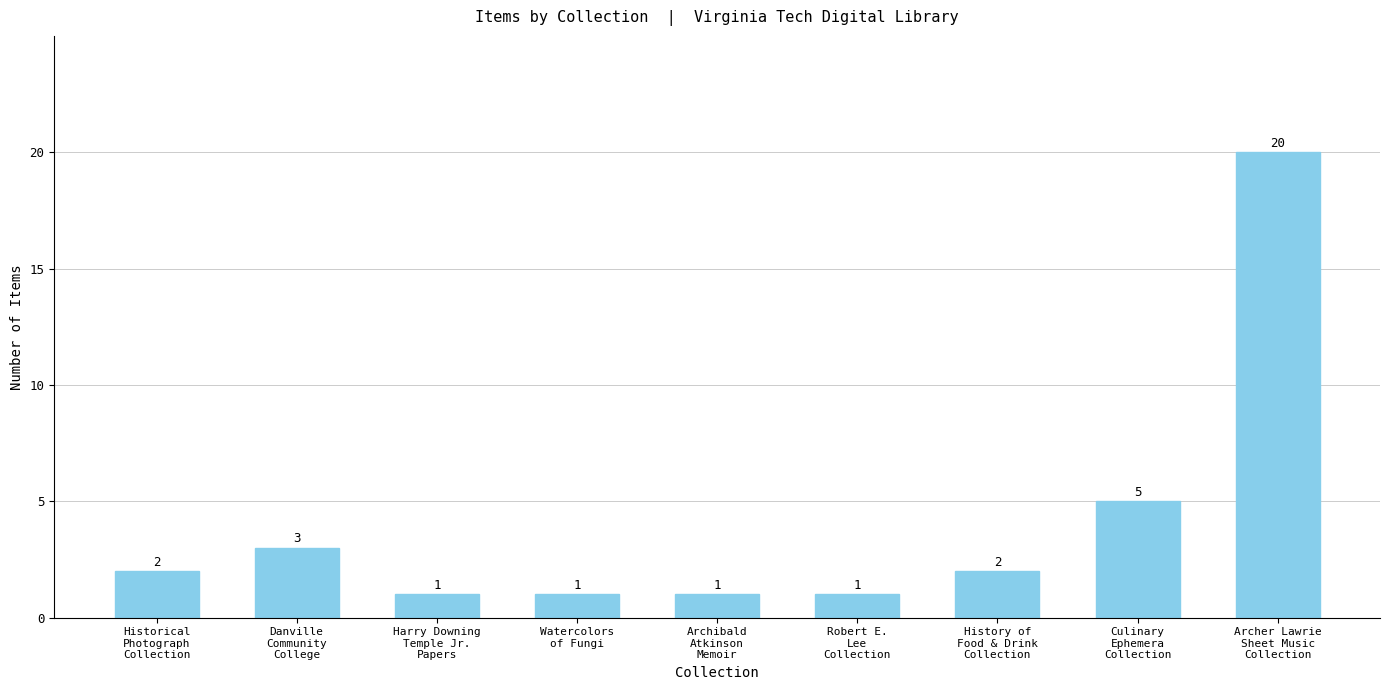

What position from the right is Archibald
Atkinson
Memoir?

5